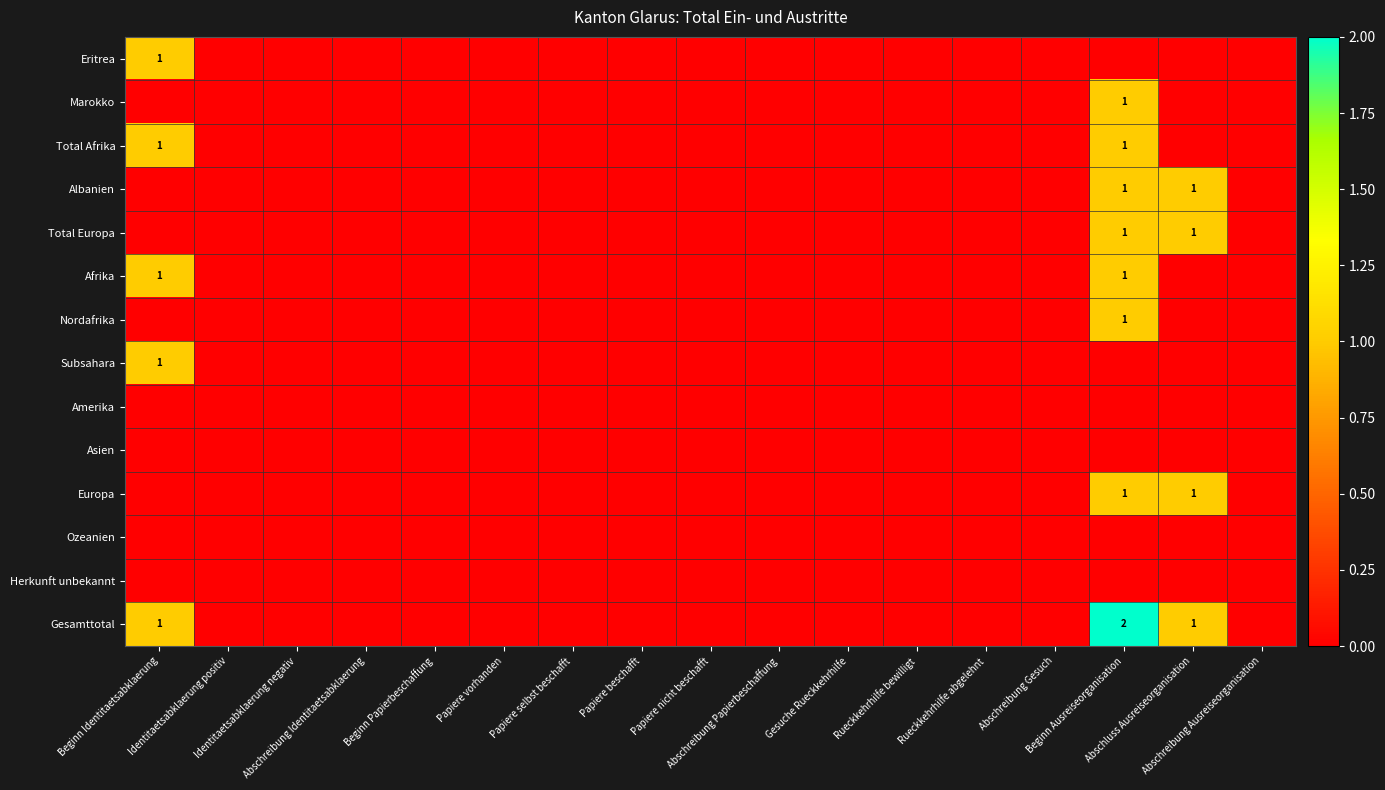

The value of Amerika at Papiere vorhanden is 0. True or false?

True